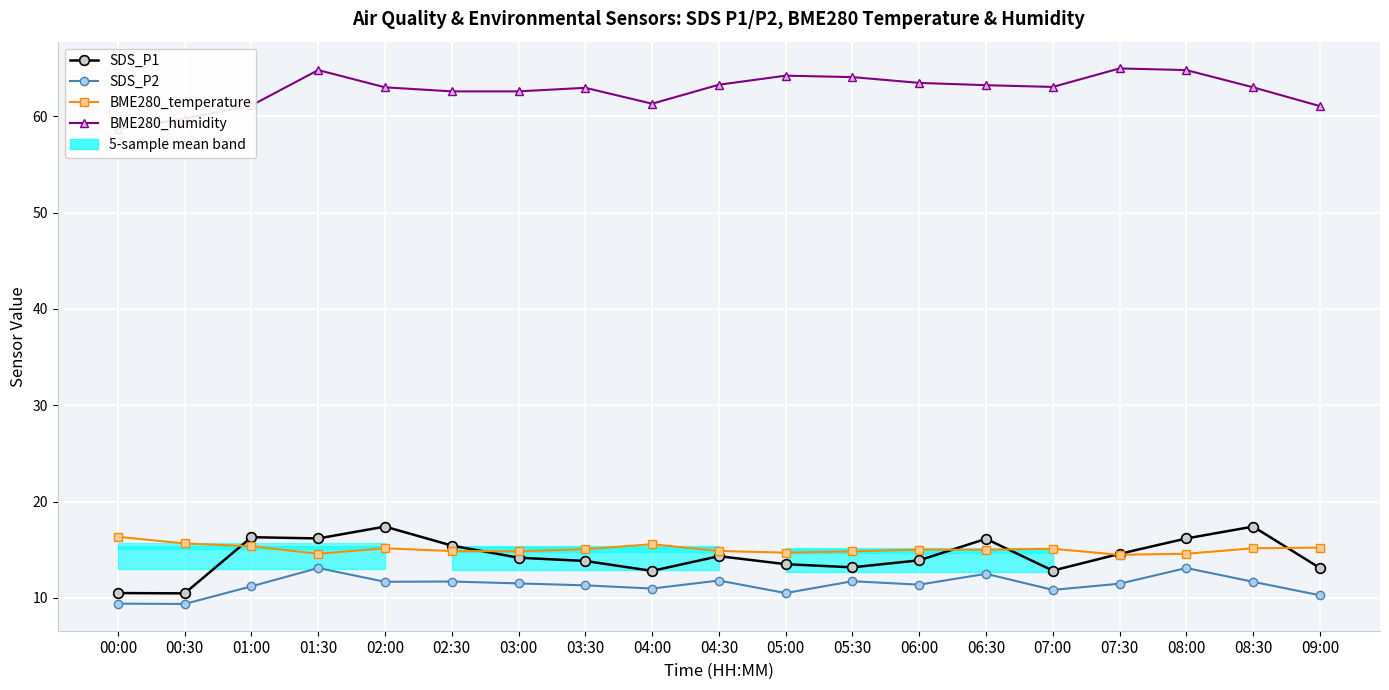

Reading left to right, transcribe all the data shown in this chart.

SDS_P1: 10.5	10.5	16.3	16.2	17.4	15.4	14.2	13.8	12.8	14.3	13.5	13.2	13.9	16.1	12.8	14.6	16.2	17.4	13.1
SDS_P2: 9.4	9.4	11.2	13.1	11.7	11.7	11.5	11.3	11.0	11.8	10.5	11.7	11.4	12.5	10.8	11.5	13.1	11.7	10.3
BME280_temperature: 16.3	15.7	15.4	14.6	15.2	14.9	14.8	15.1	15.6	14.9	14.7	14.8	15.0	15.0	15.1	14.5	14.6	15.2	15.2
BME280_humidity: 58.7	59.8	61.1	64.8	63.0	62.6	62.6	63.0	61.3	63.3	64.2	64.1	63.5	63.2	63.0	65.0	64.8	63.0	61.0